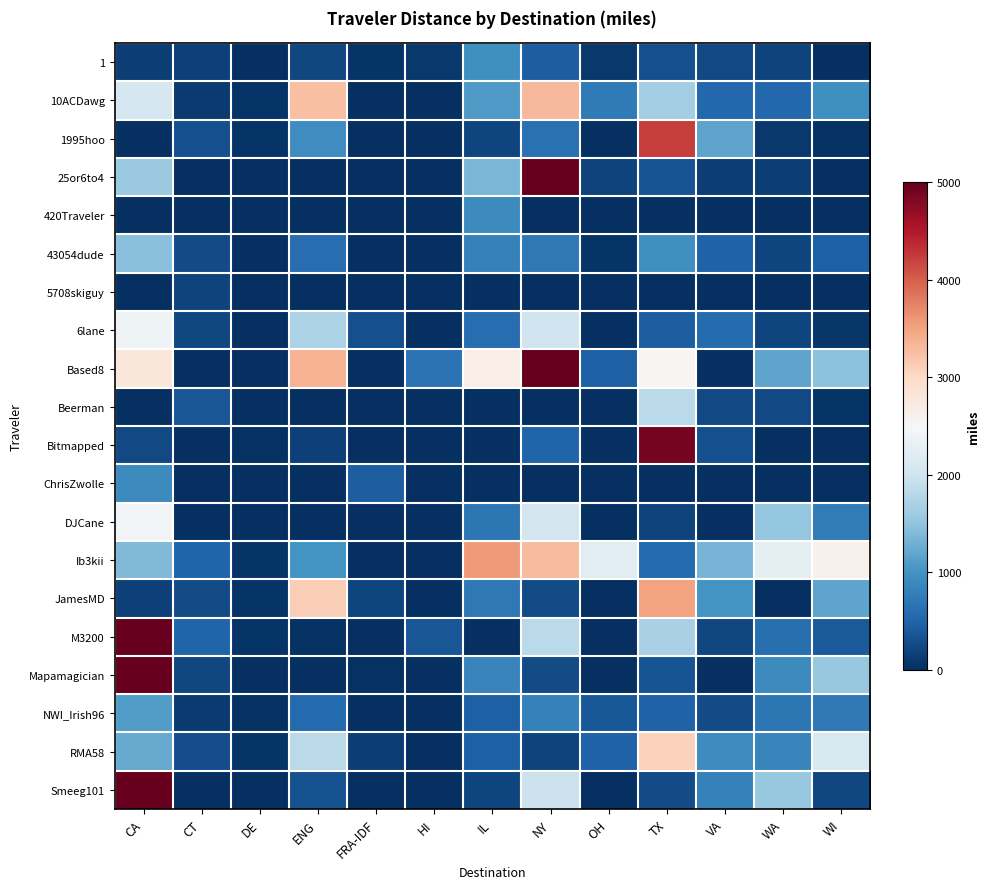

Rank the series at TX from highest to lowest value.

Bitmapped, 1995hoo, JamesMD, RMA58, Based8, Beerman, M3200, 10ACDawg, 43054dude, Ib3kii, NWI_Irish96, 6lane, Mapamagician, 25or6to4, 1, Smeeg101, DJCane, 420Traveler, 5708skiguy, ChrisZwolle